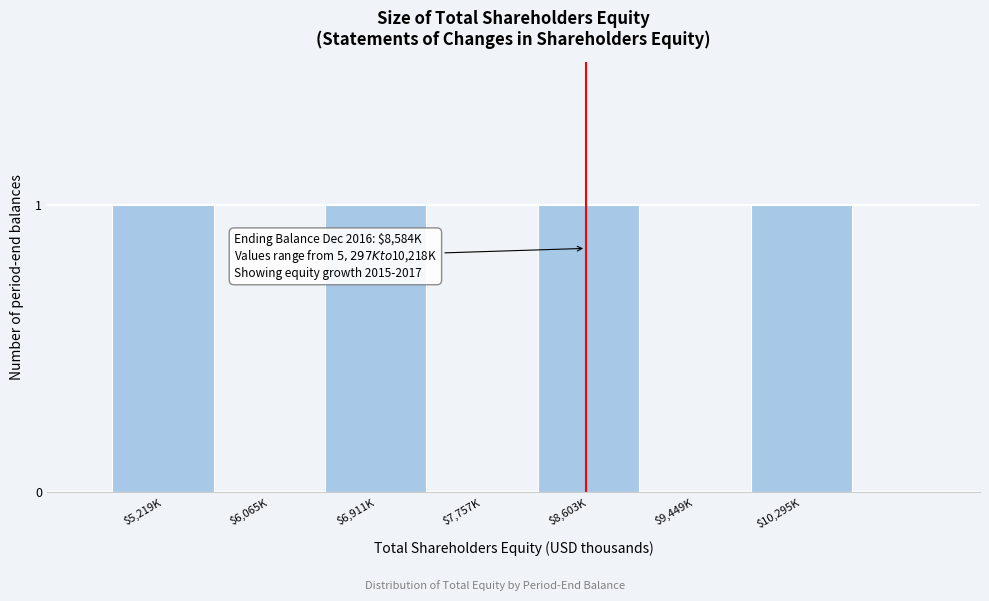

What is the sum of all values?

4